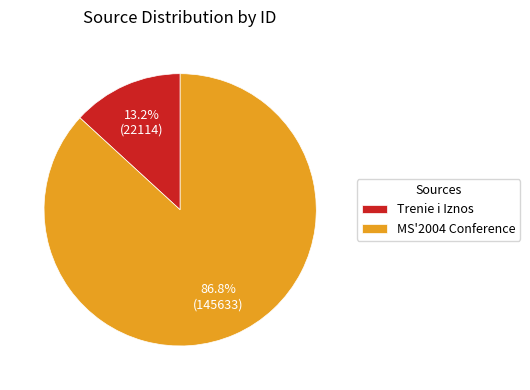

What percentage is the MS'2004 Conference slice, to the nearest percent?

87%